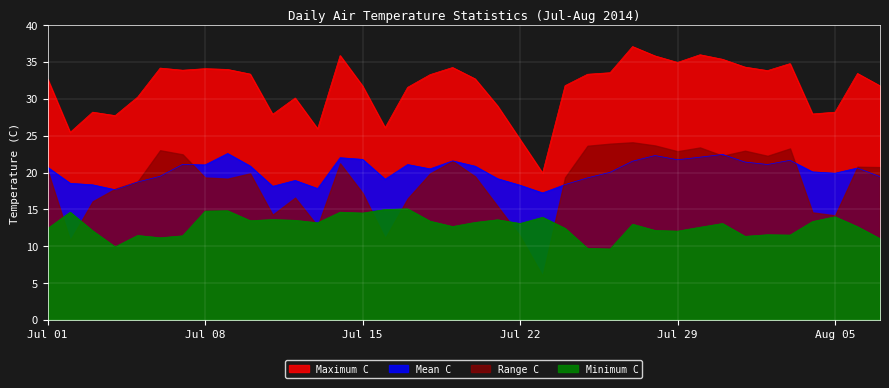

Where does the Maximum C series first go above 33?

2014-07-06